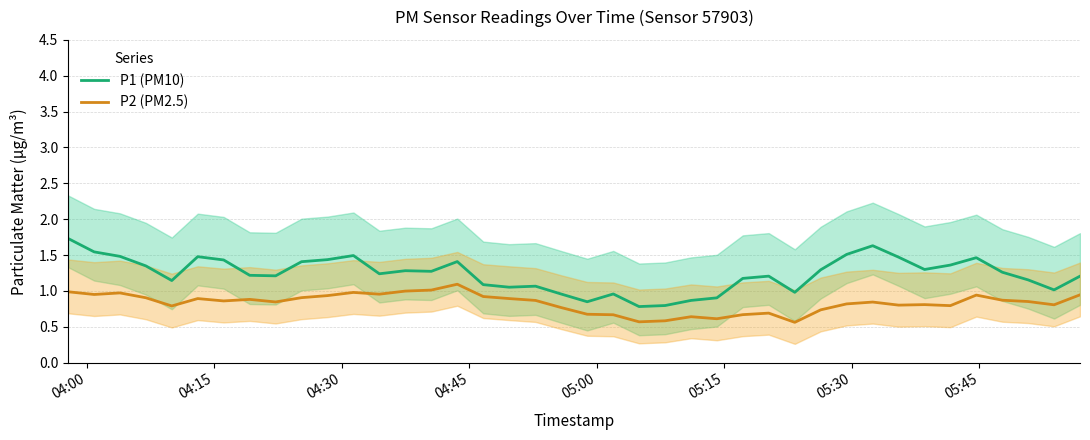

True or false: P2 (PM2.5) and P1 (PM10) cross at least once.

False